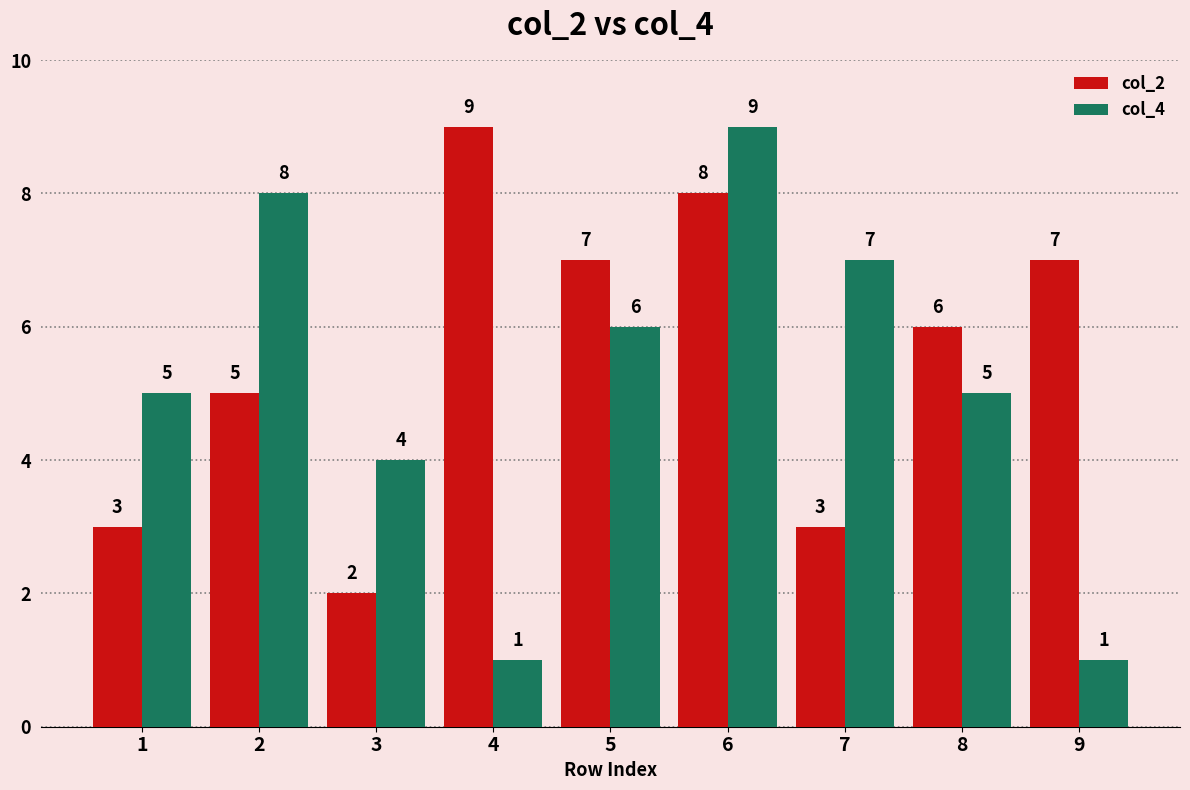

Rank the series at 1 from lowest to highest value.

col_2, col_4